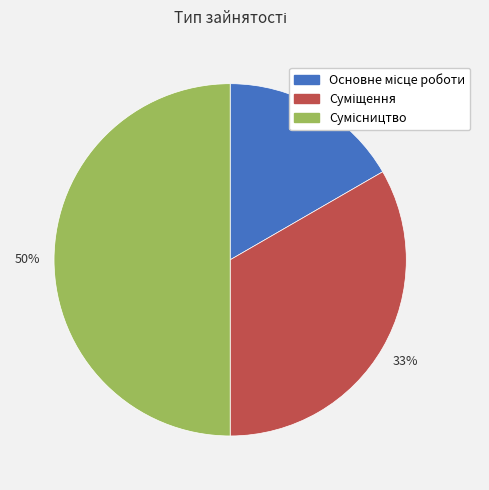

How many slices are in this pie chart?

3